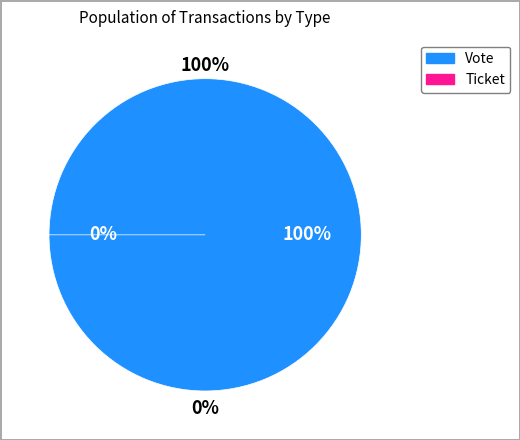

Do Vote and Ticket together represent more than half of the pie?

Yes